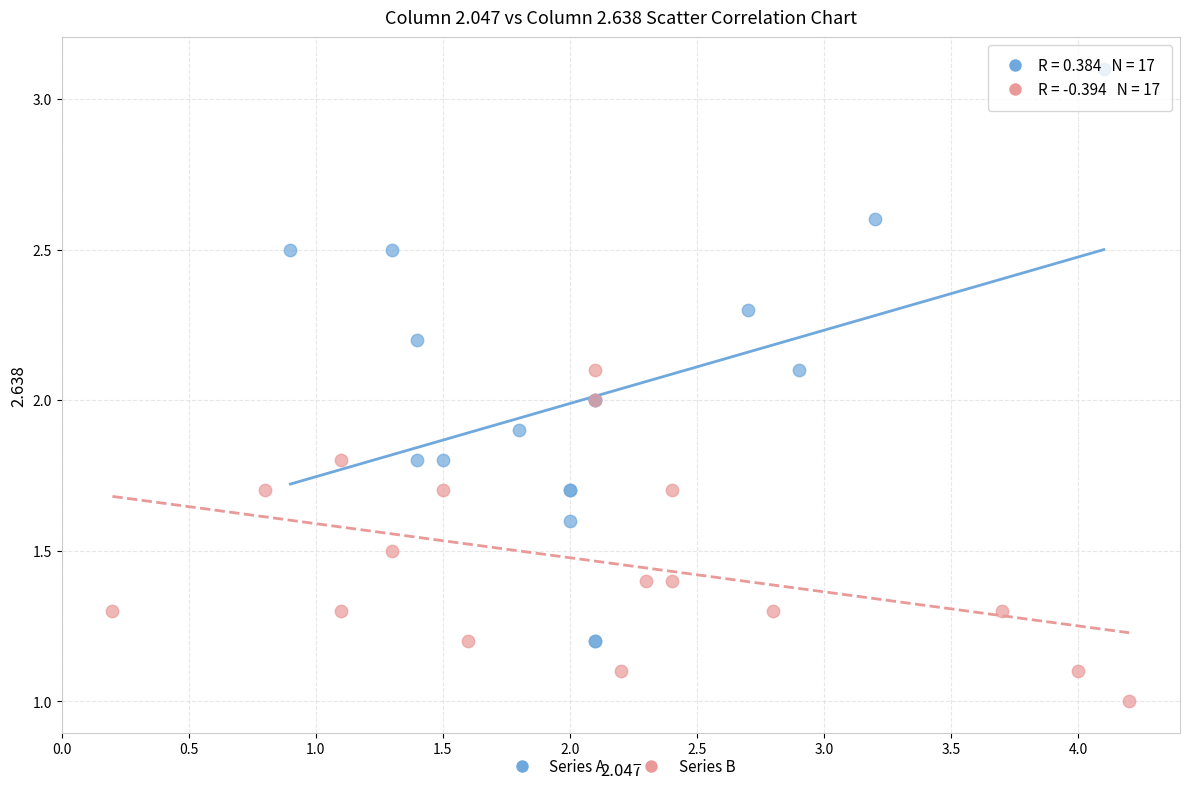

Which series reaches the maximum Y coordinate?

Series A